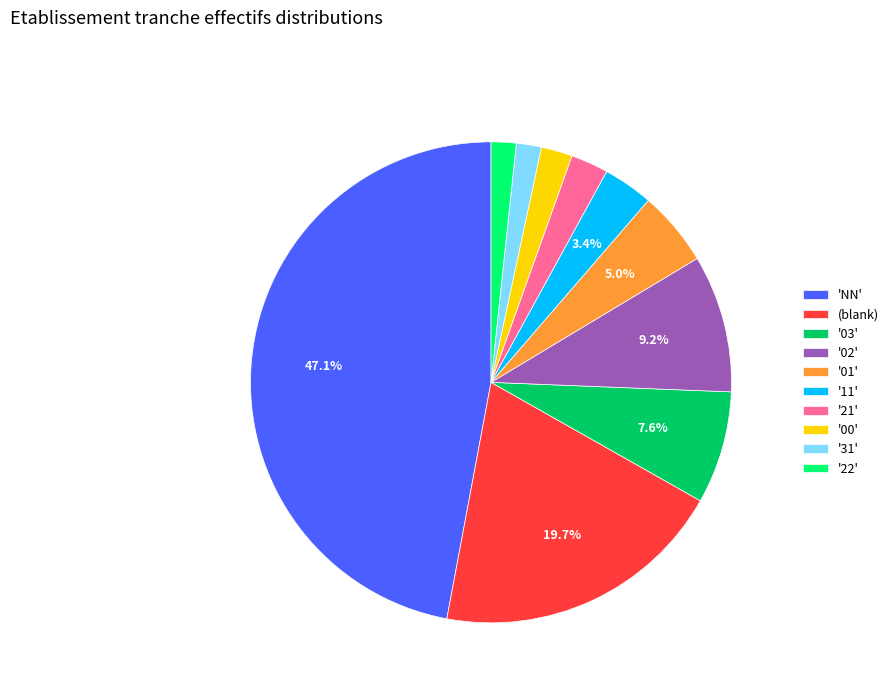

Does any single category account for the majority?

No